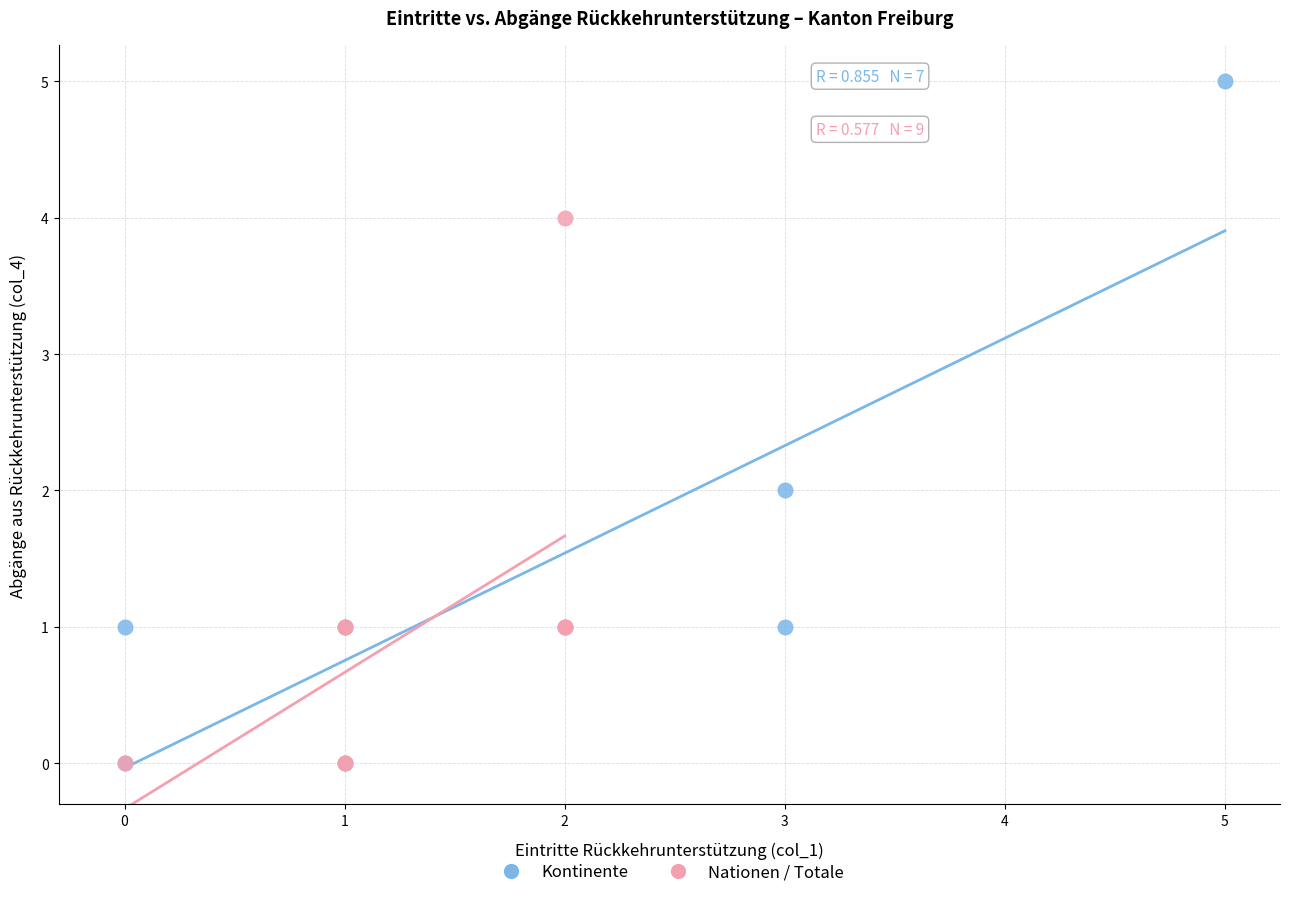

What are all the series names shown in the legend?

Kontinente, Nationen / Totale